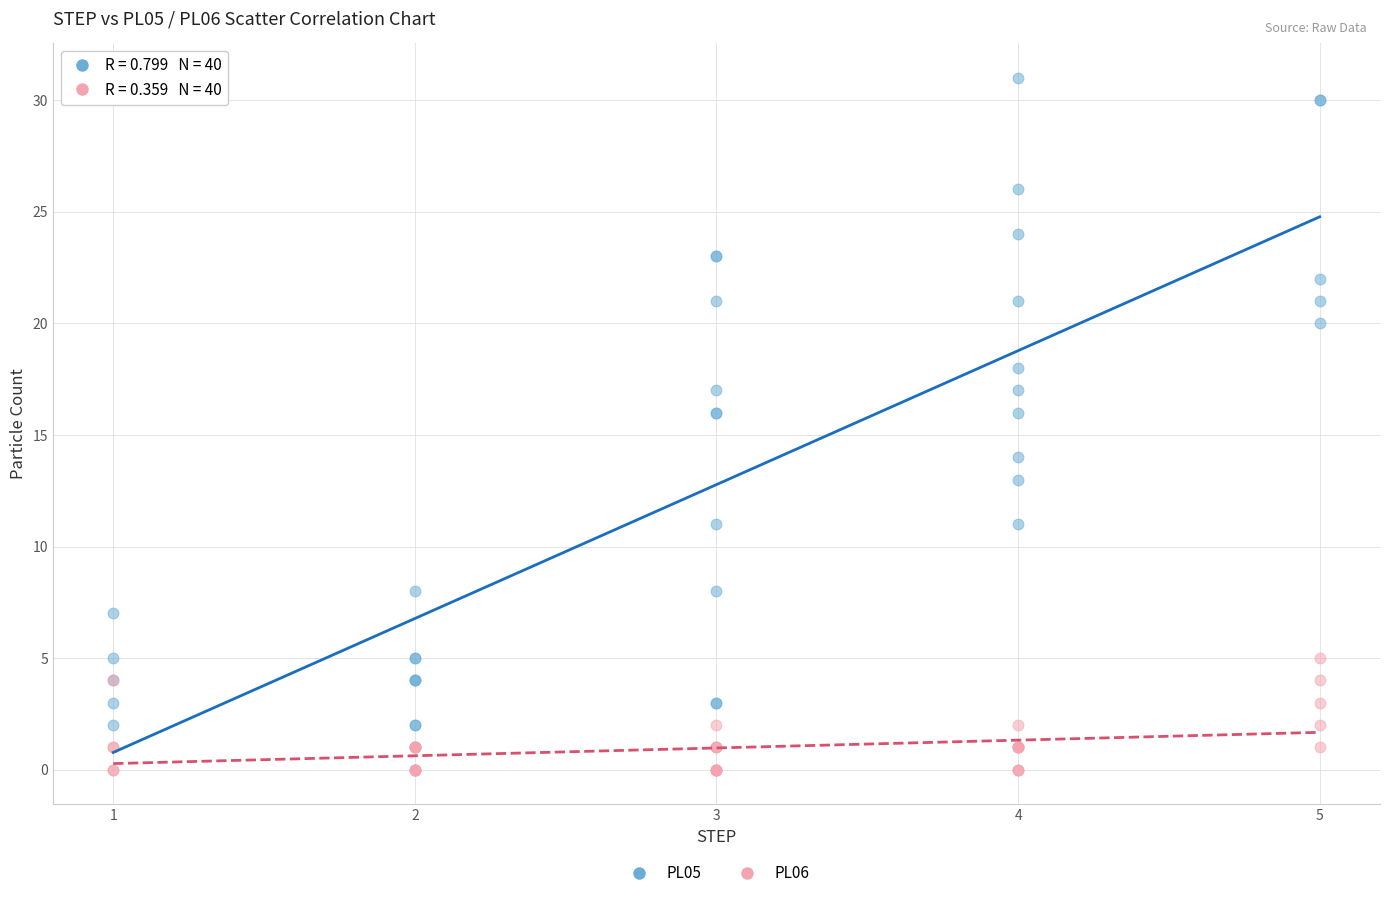

Which series reaches the maximum Y coordinate?

PL05